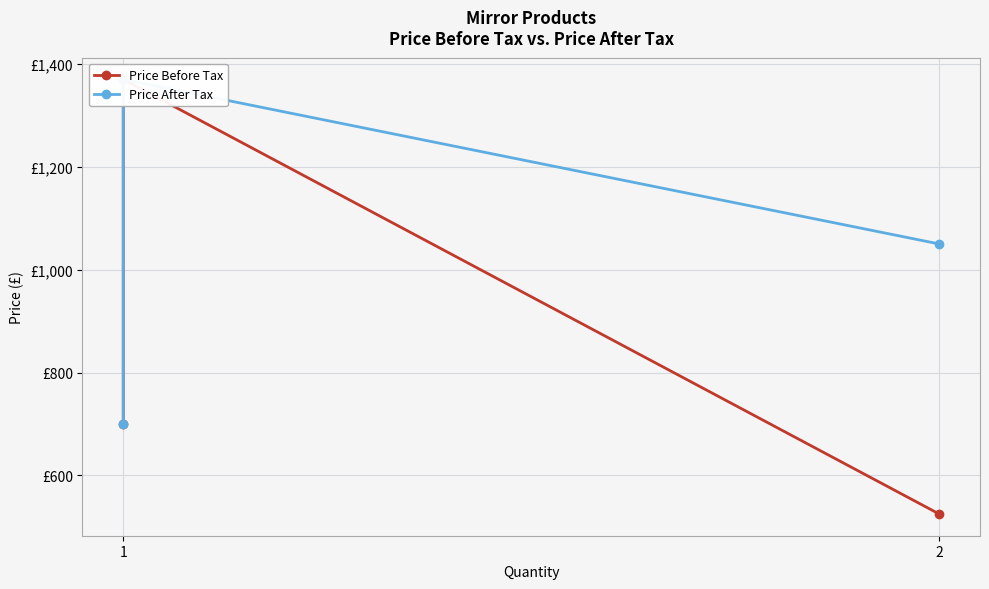

What is the highest value of the Price Before Tax series?

1369.9